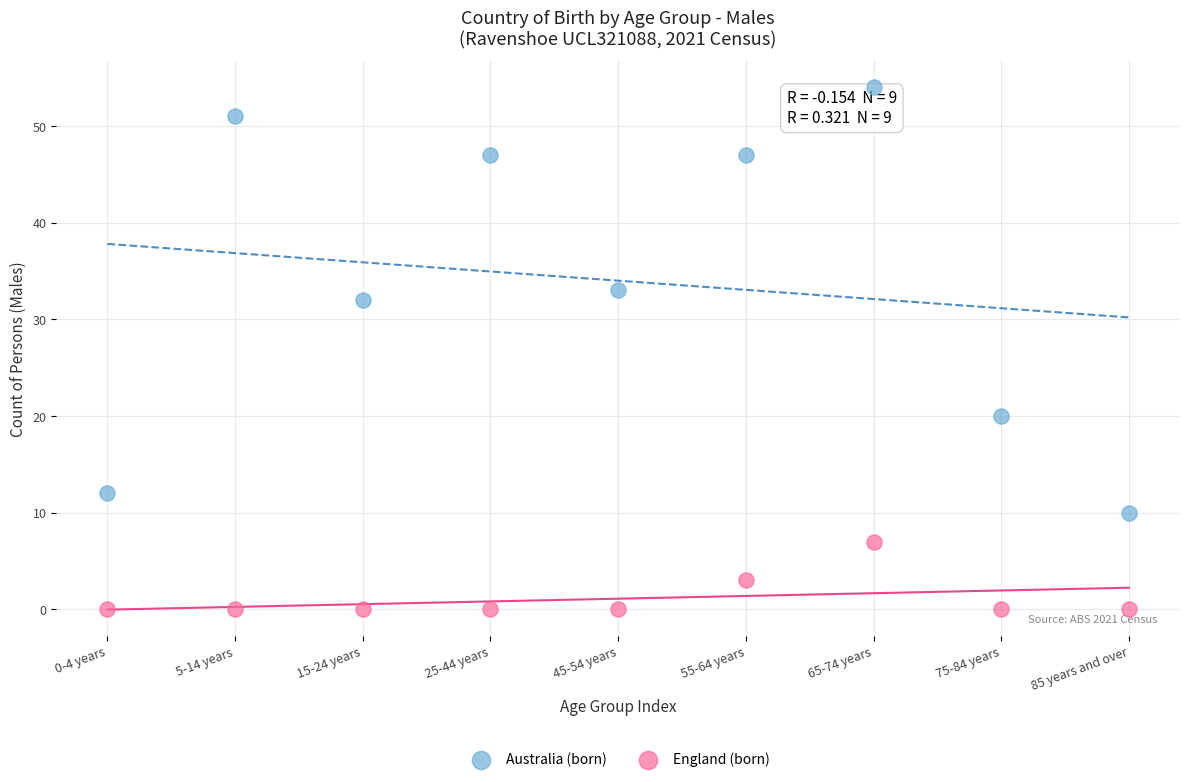

Which series contains the lowest Y value?

England (born)